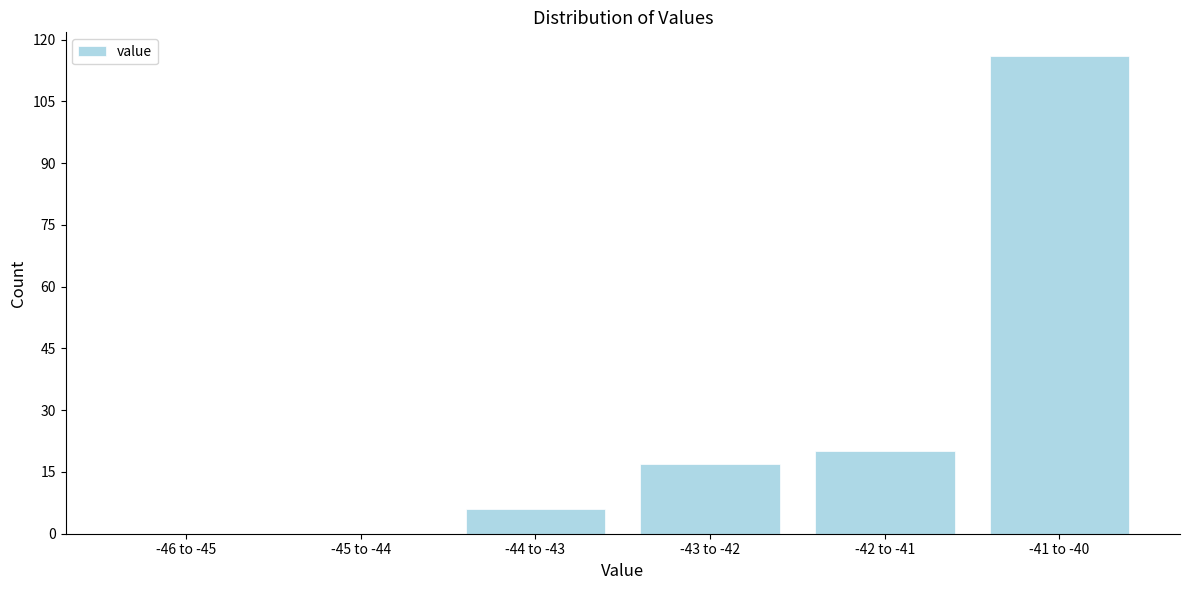

Reading left to right, transcribe all the data shown in this chart.

-46 to -45=0	-45 to -44=0	-44 to -43=6	-43 to -42=17	-42 to -41=20	-41 to -40=116